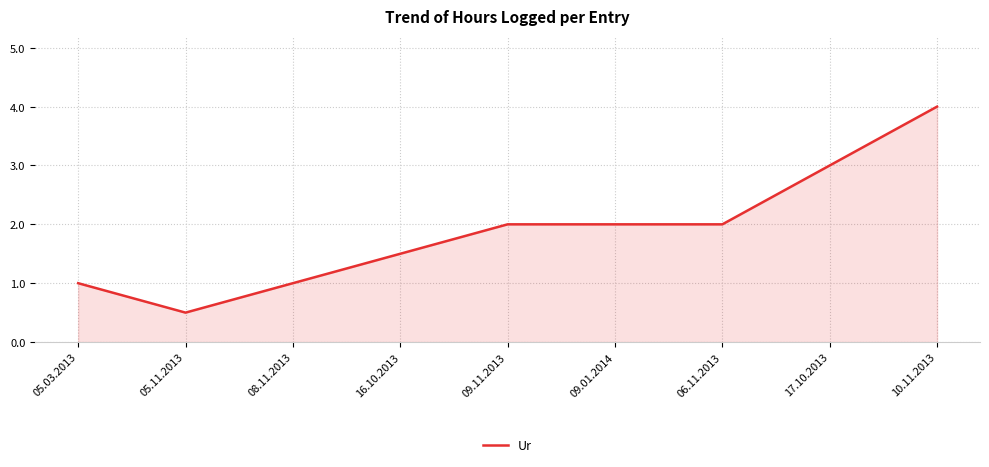

What position from the left is 10.11.2013?

9